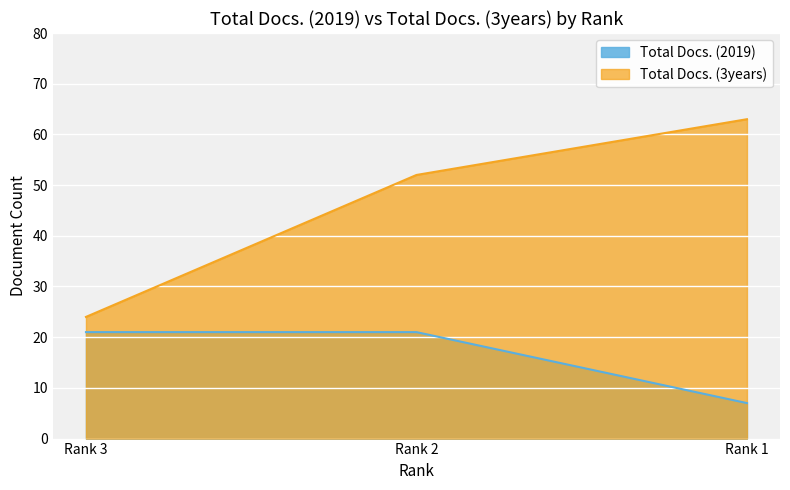

Which category has the highest value across all series?

Rank 1